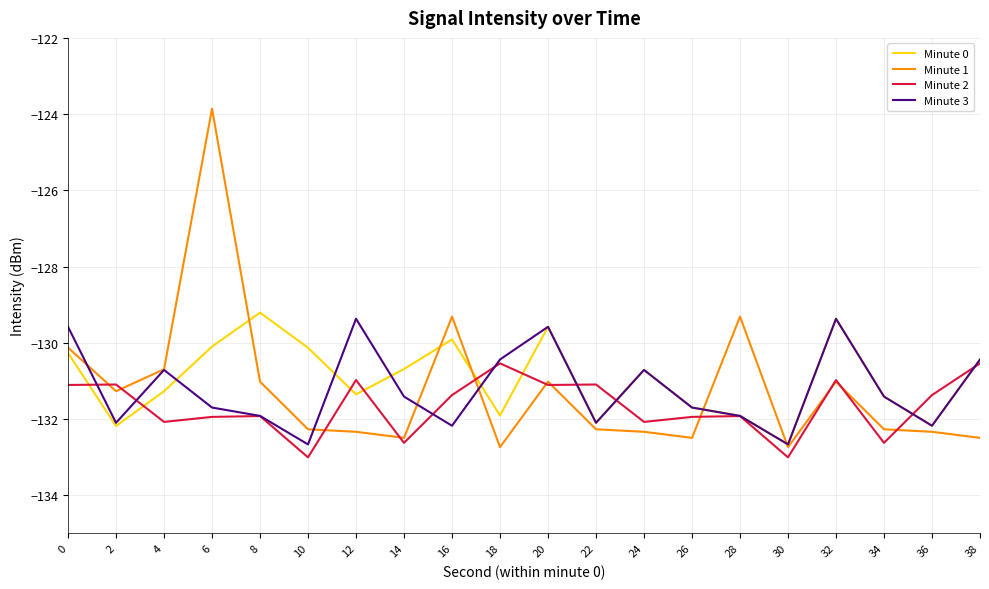

Which series has the largest range (max minus min)?

Minute 1